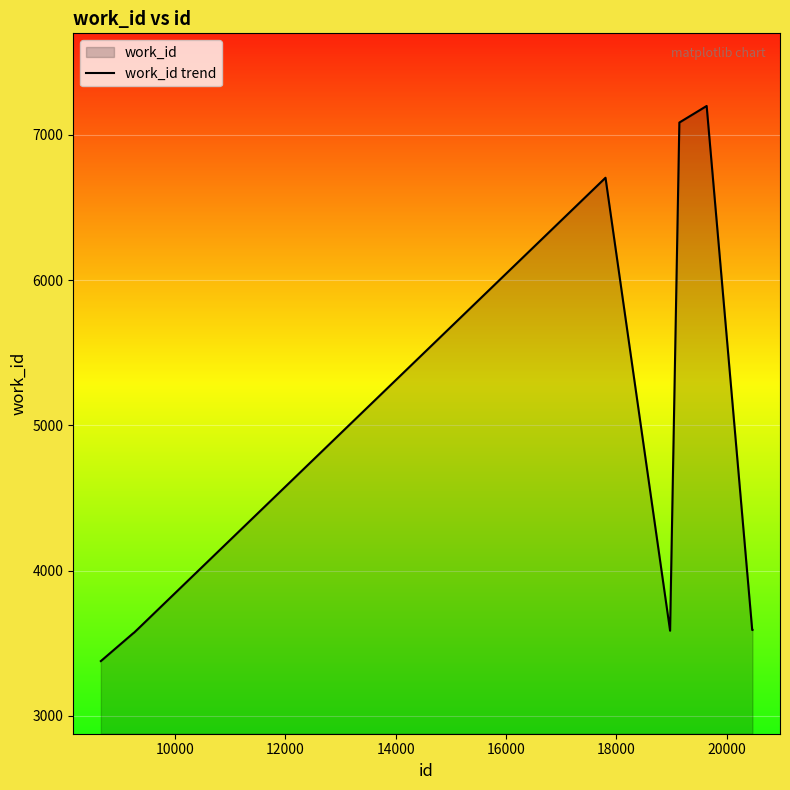

What is the difference between the maximum and minimum values?

3821